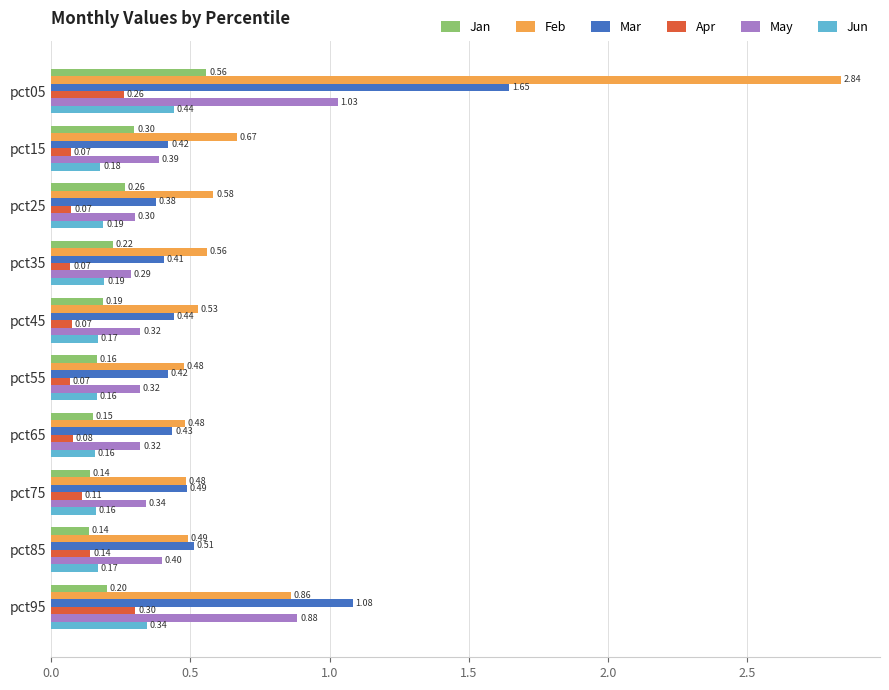

Between pct05 and pct55, which series saw the biggest shift?

Feb